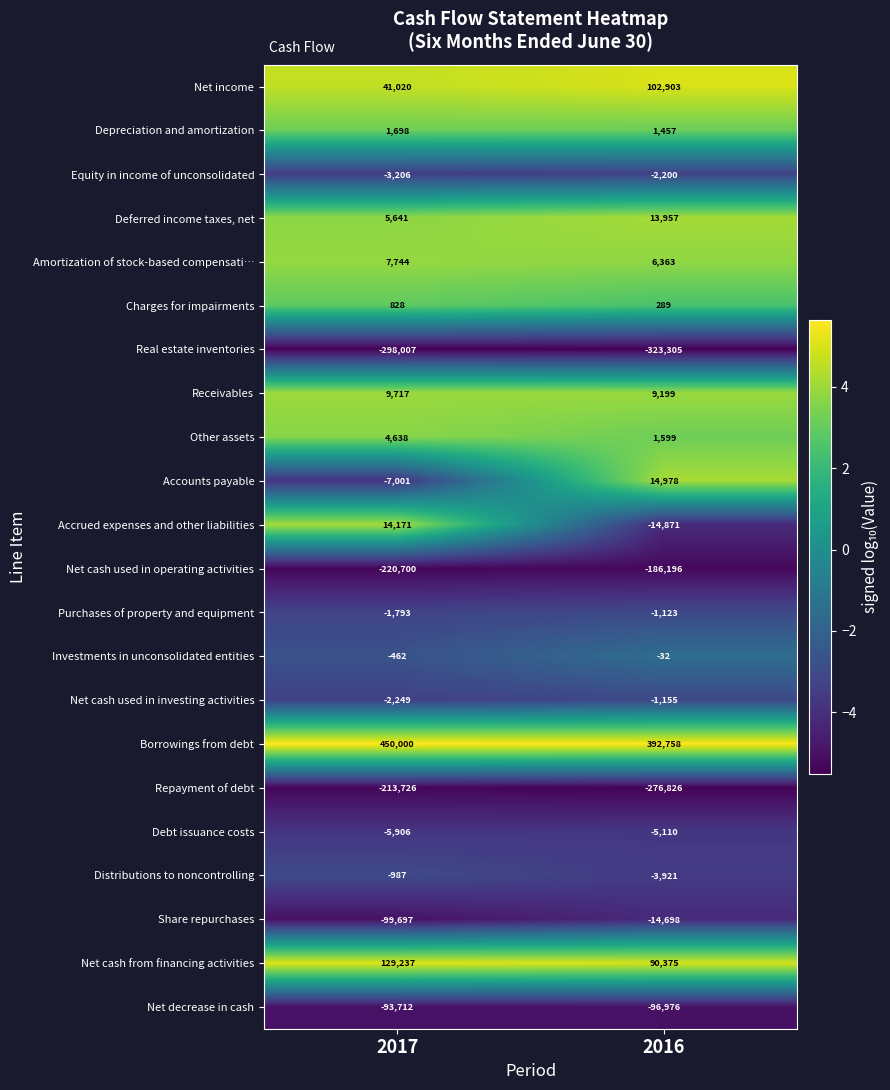

The Net income series shows 41020 at 2017. True or false?

True